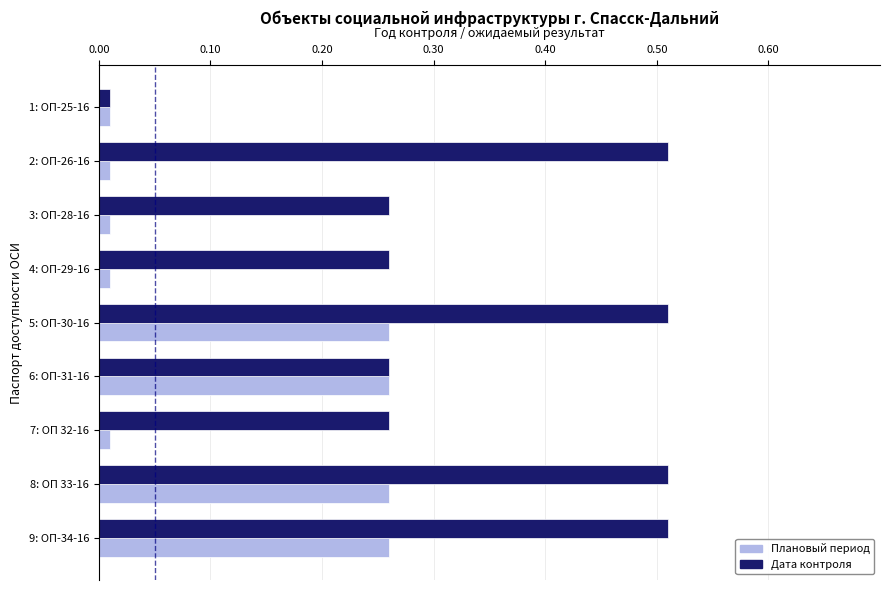

At how many categories does at least one series exceed 0?

9